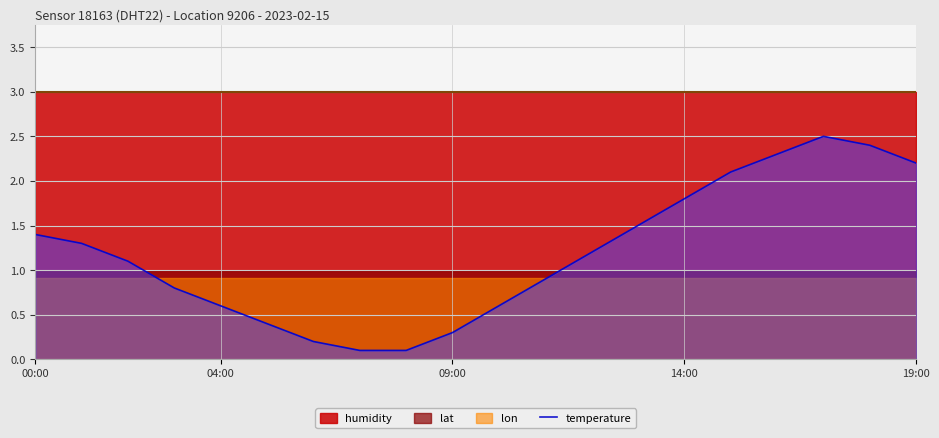

Where is the data nearest to the value 1?

11